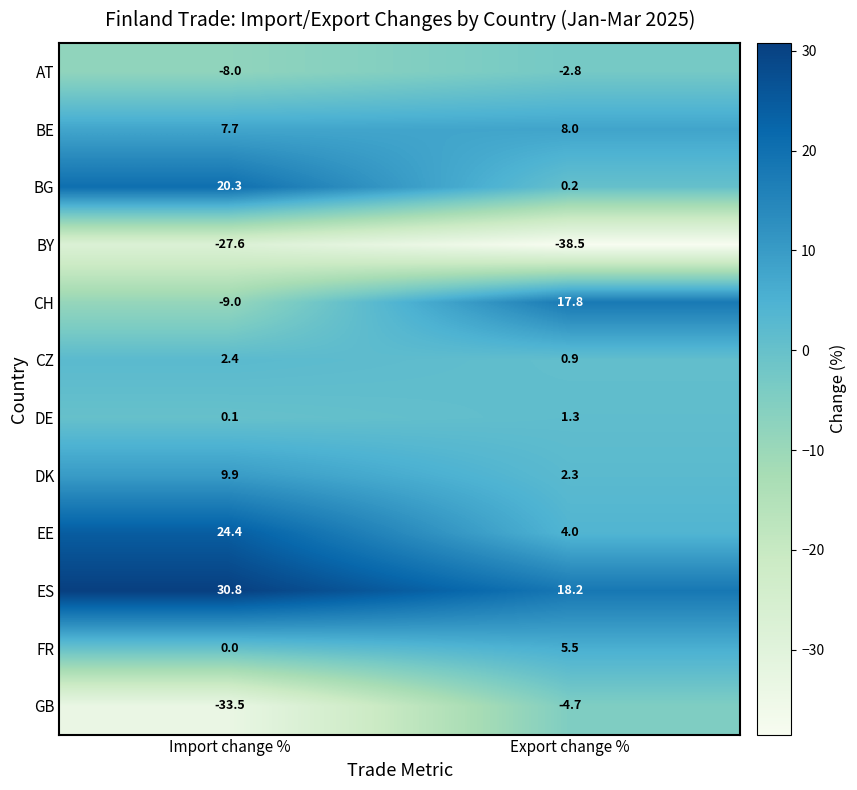

True or false: CH has a value of 24.7 at Export change %.

False